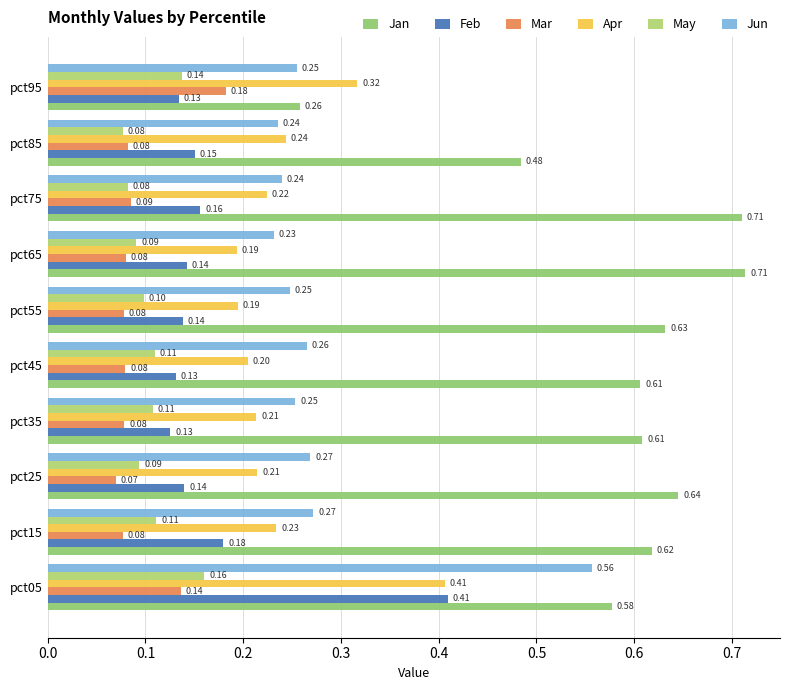

What are all the series names shown in the legend?

Jan, Feb, Mar, Apr, May, Jun